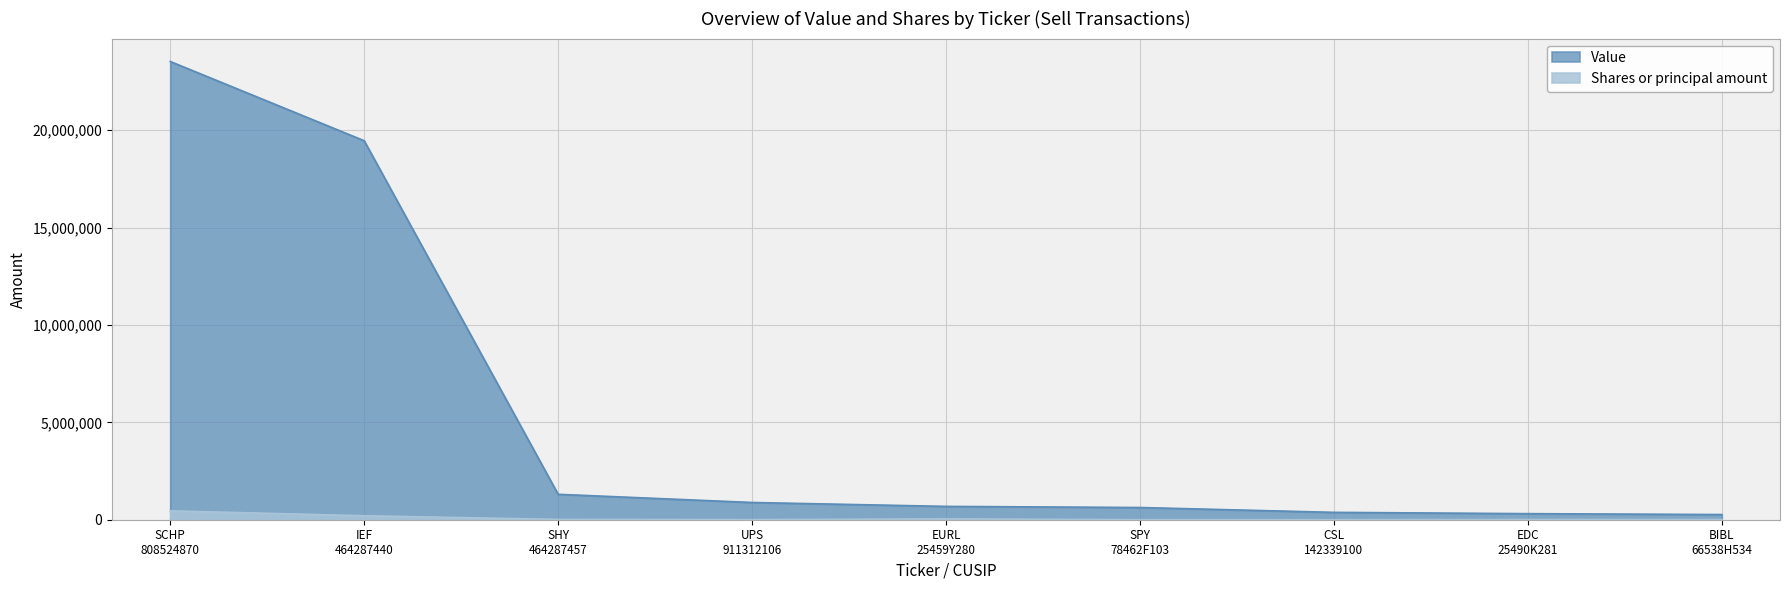

List the labels in order of Shares or principal amount value, smallest first.

CSL
142339100, SPY
78462F103, UPS
911312106, BIBL
66538H534, EDC
25490K281, SHY
464287457, EURL
25459Y280, IEF
464287440, SCHP
808524870